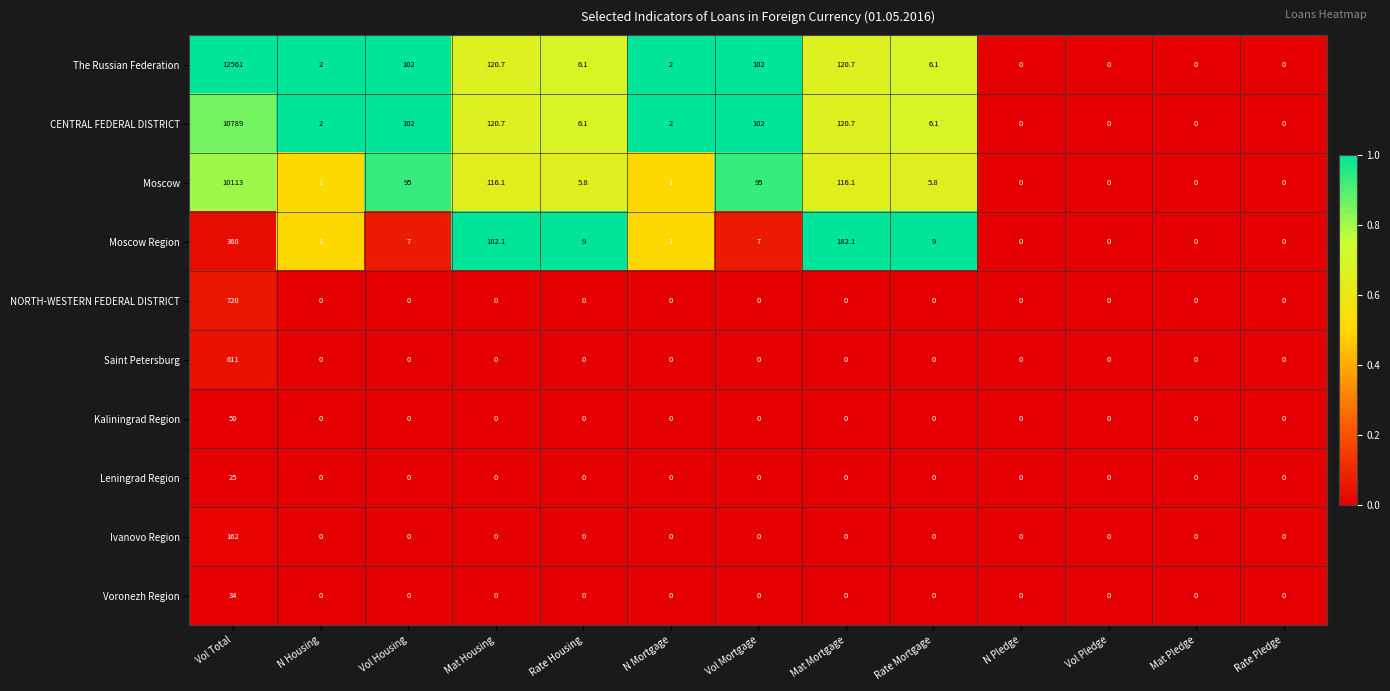

What is the sum of all Leningrad Region values?

25.0